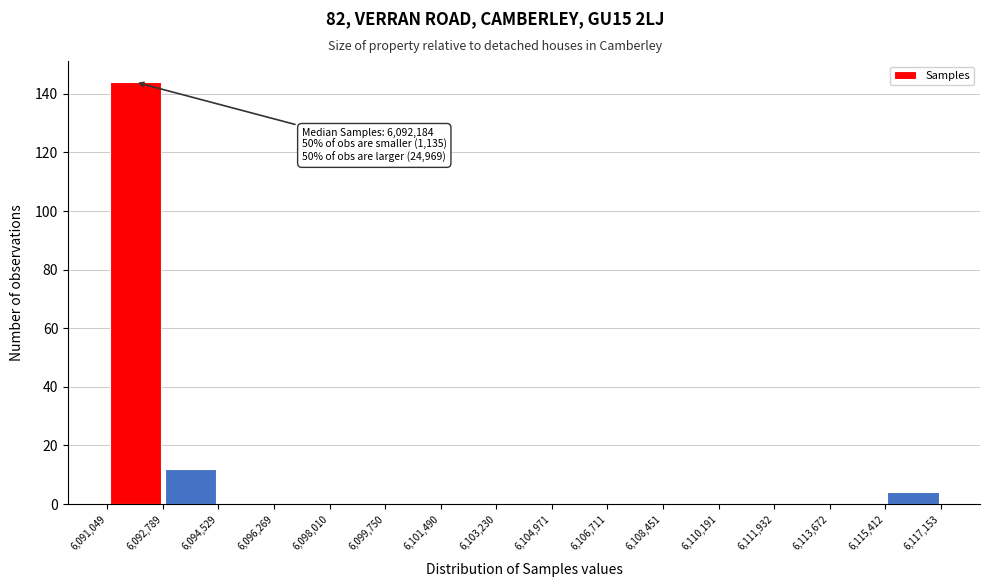

Over which range of the x-axis is the bar tallest?

6,091,049 to 6,092,789